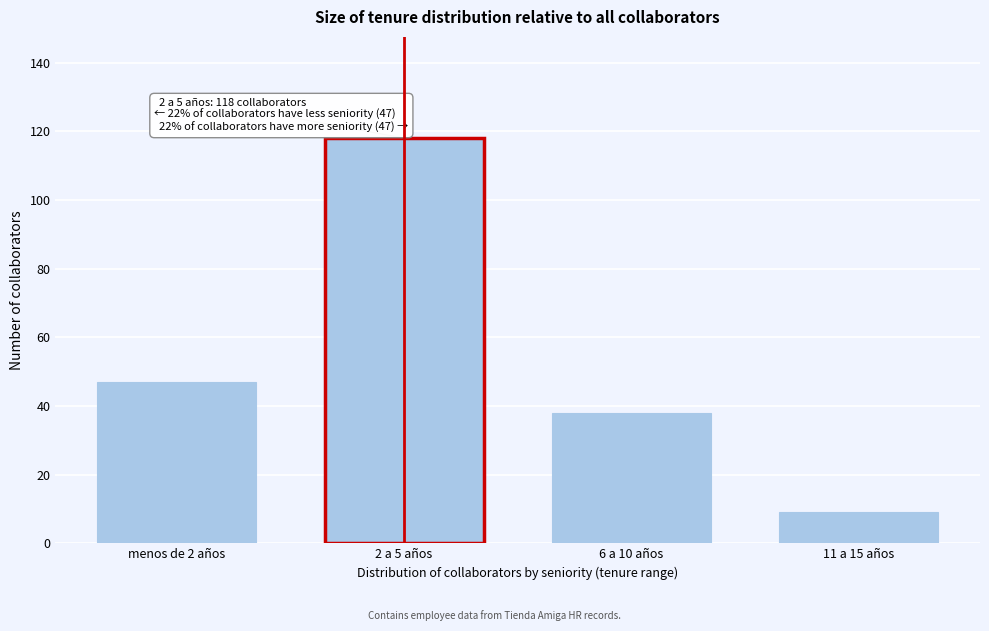

Reading right to left, extract all data points from this chart.

9	38	118	47